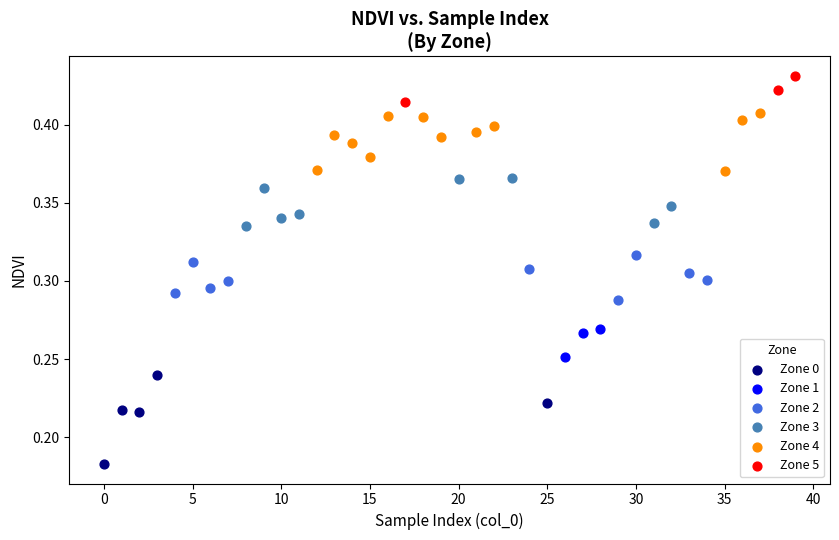

Which series reaches the maximum Y coordinate?

Zone 5